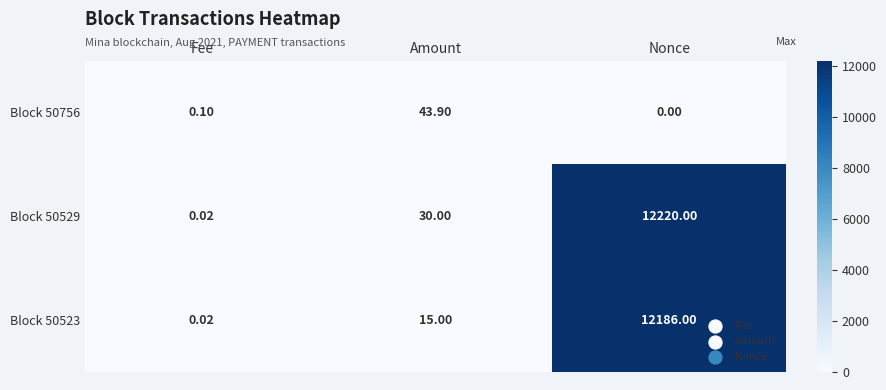

Which series has the largest total across all categories?

Block 50529